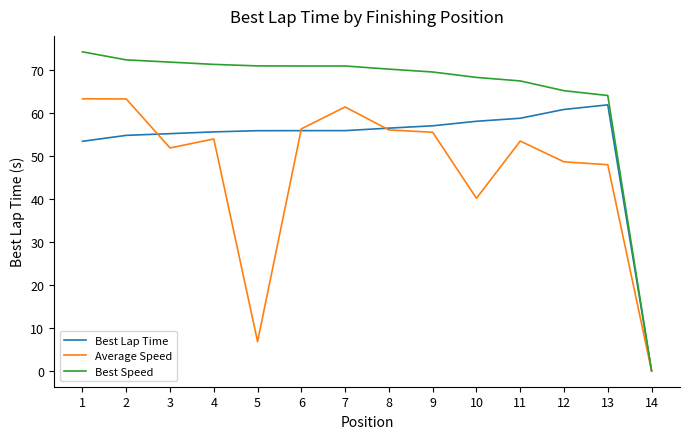

Which series has the widest spread of values?

Best Speed